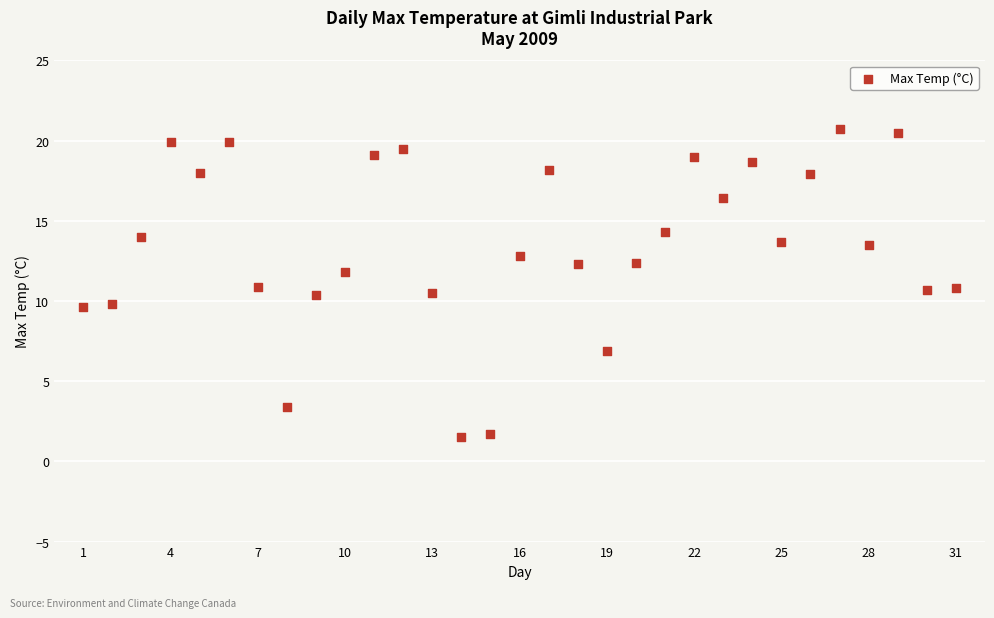

What is the range of Y values (max minus min)?

19.2